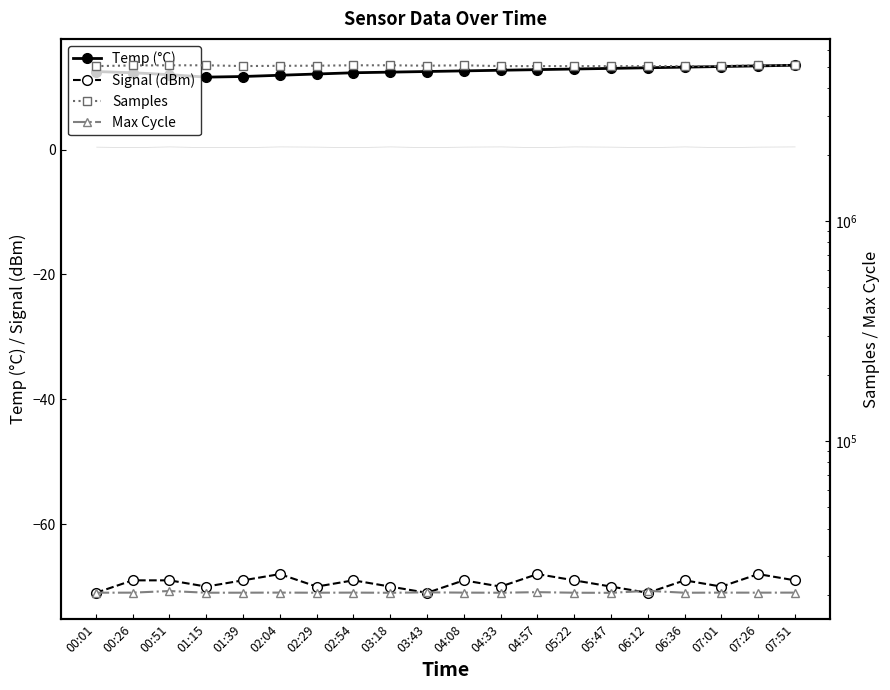

Which series changed the most between 01:39 and 03:18?

Samples